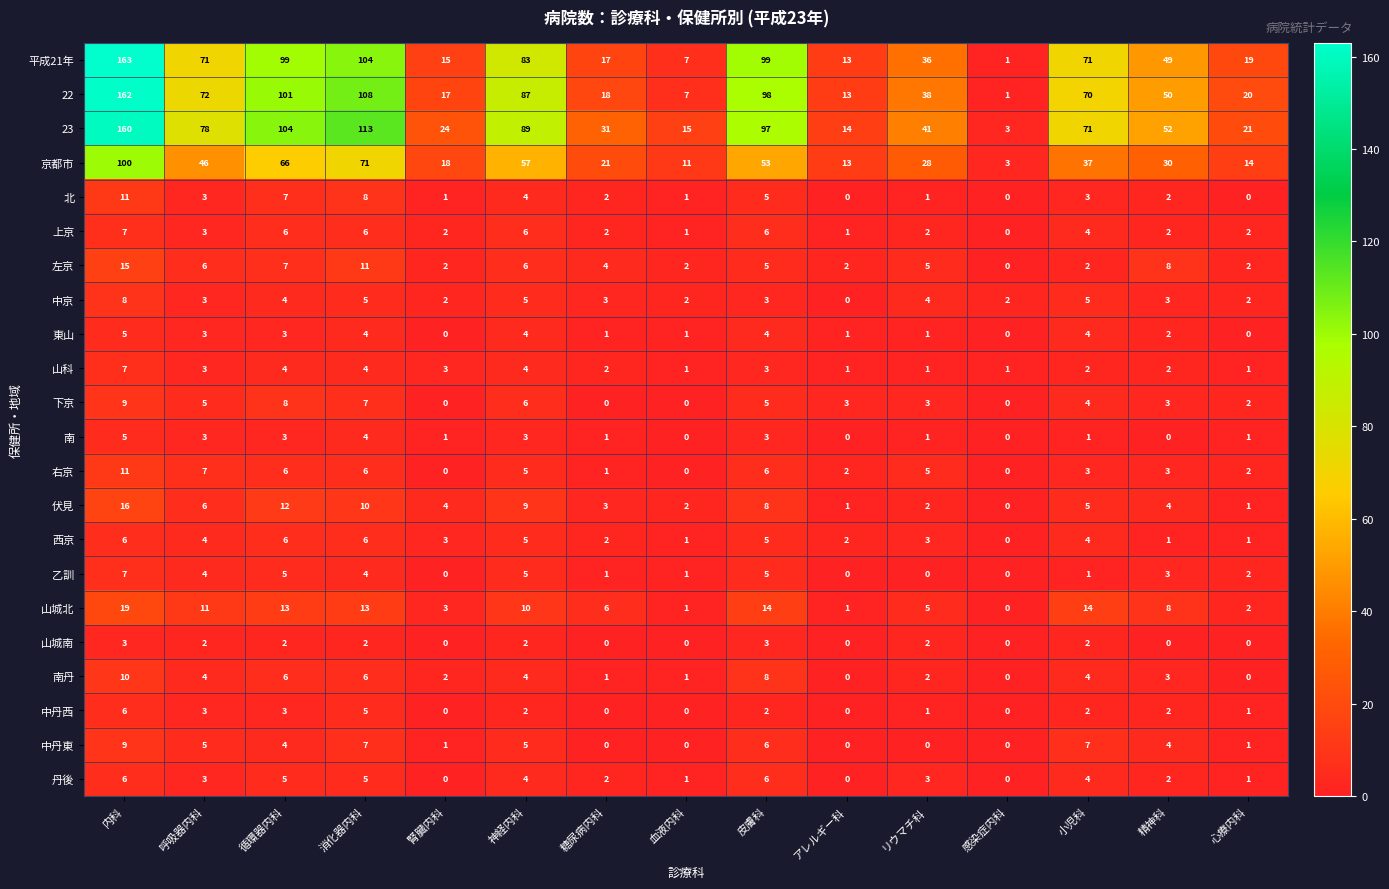

How many data points does each series have?

15